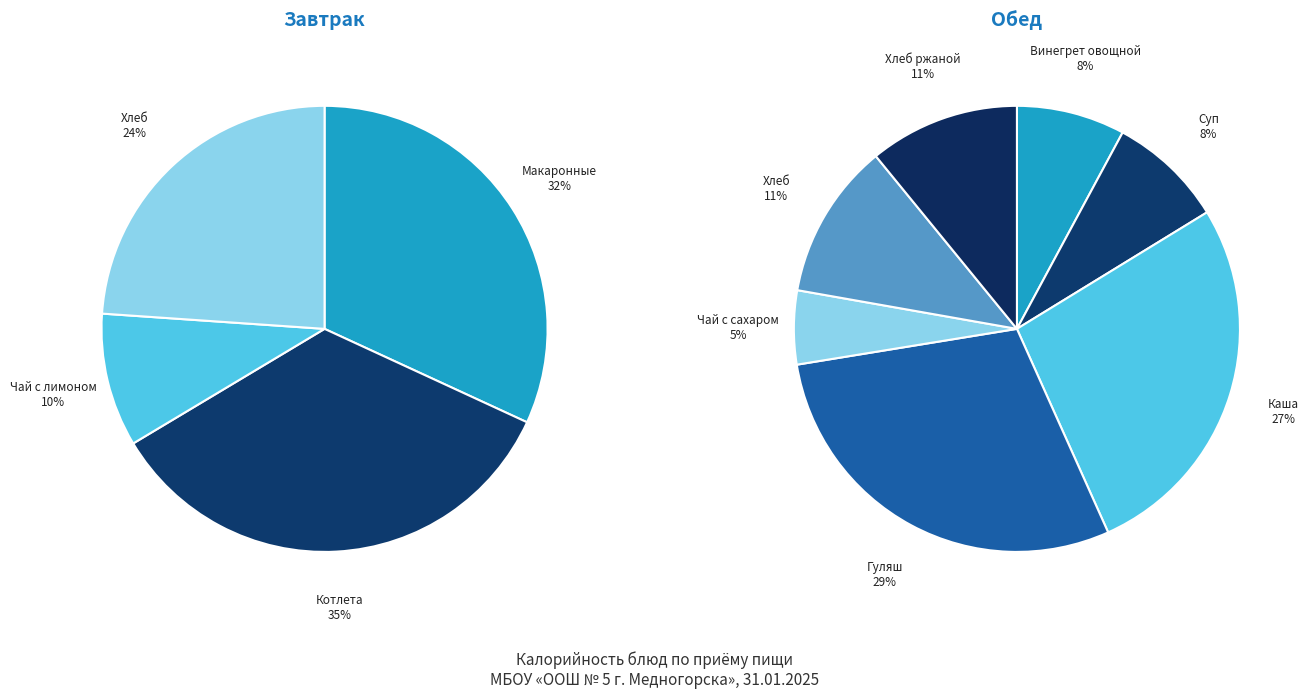

Is there any slice that represents more than half of the pie?

No